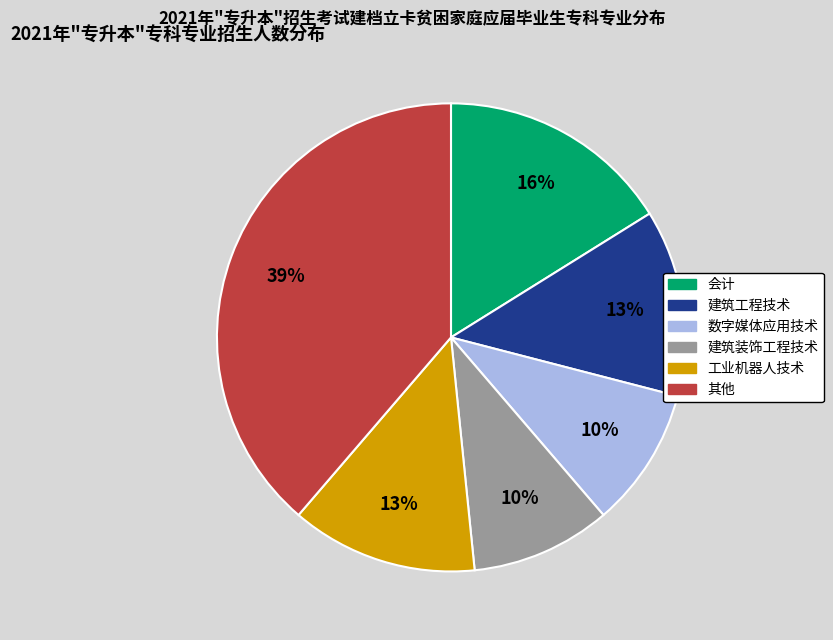

Is there a majority slice in this chart?

No